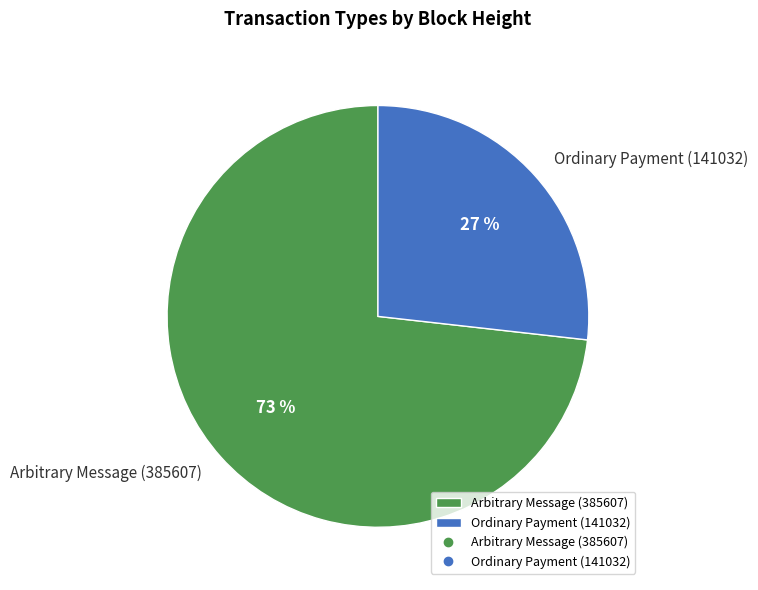

Combined, do Arbitrary Message (385607) and Ordinary Payment (141032) account for over 50%?

Yes